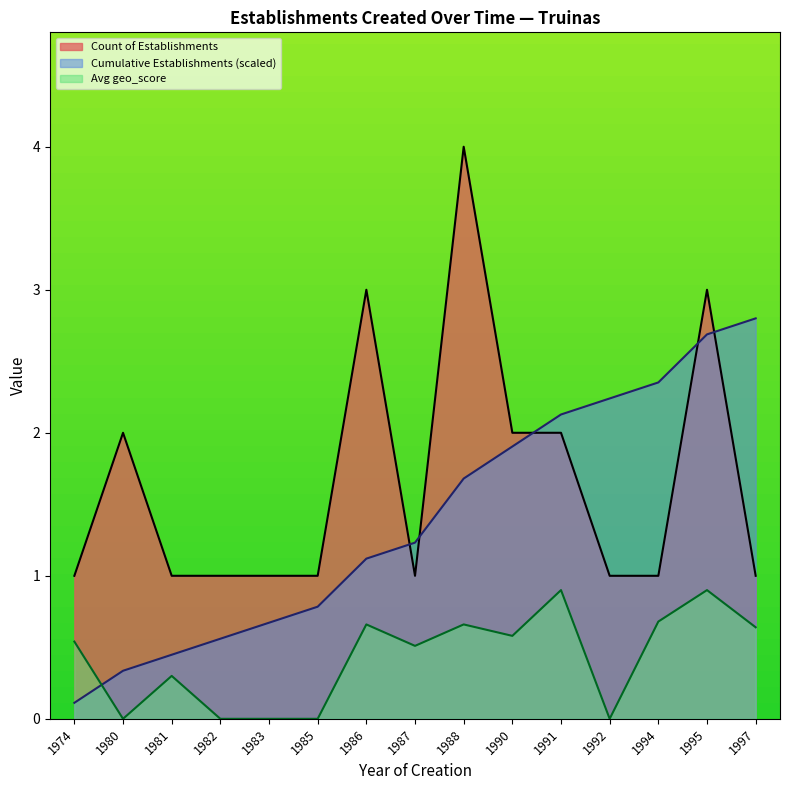

True or false: the data shows 3.5 at 1991.

False